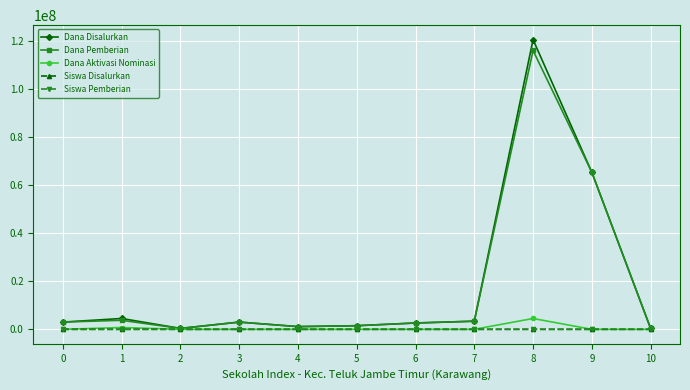

What is the highest value of the Dana Pemberian series?

115875000